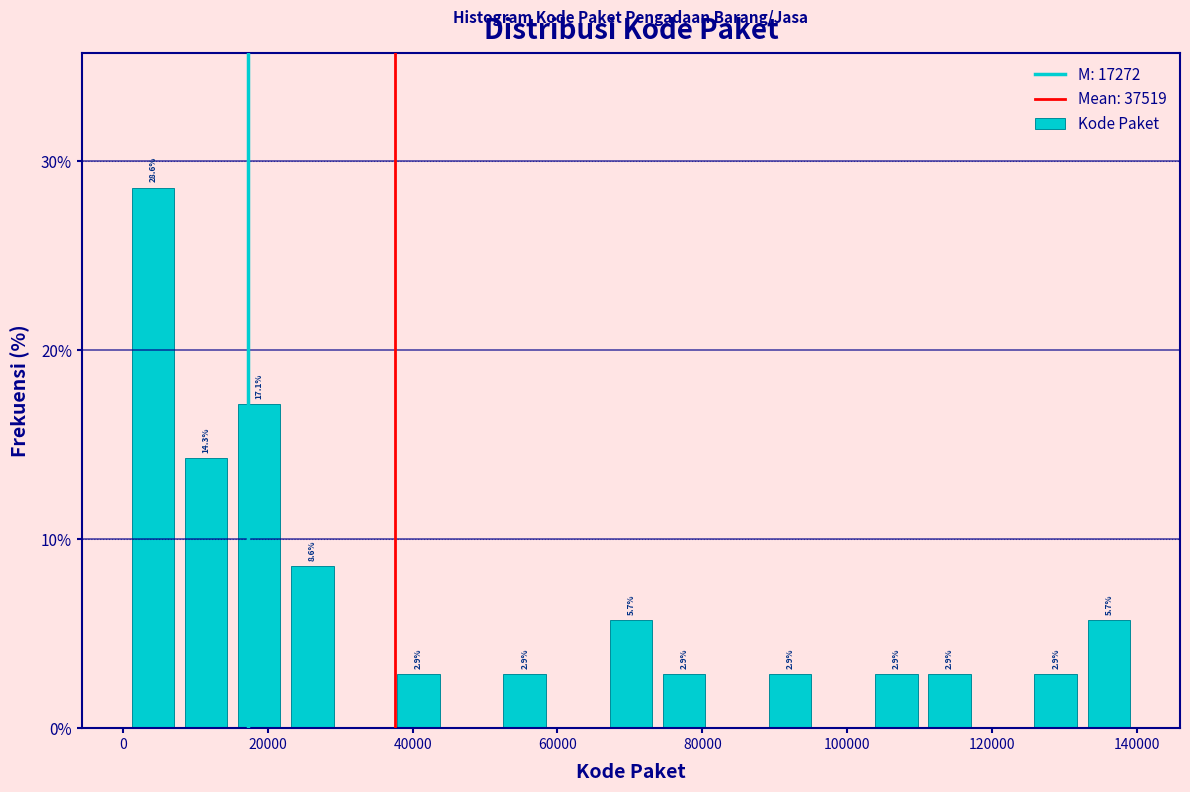

Read against the x-axis, roughly where is the centre of the tallest bar?

4000